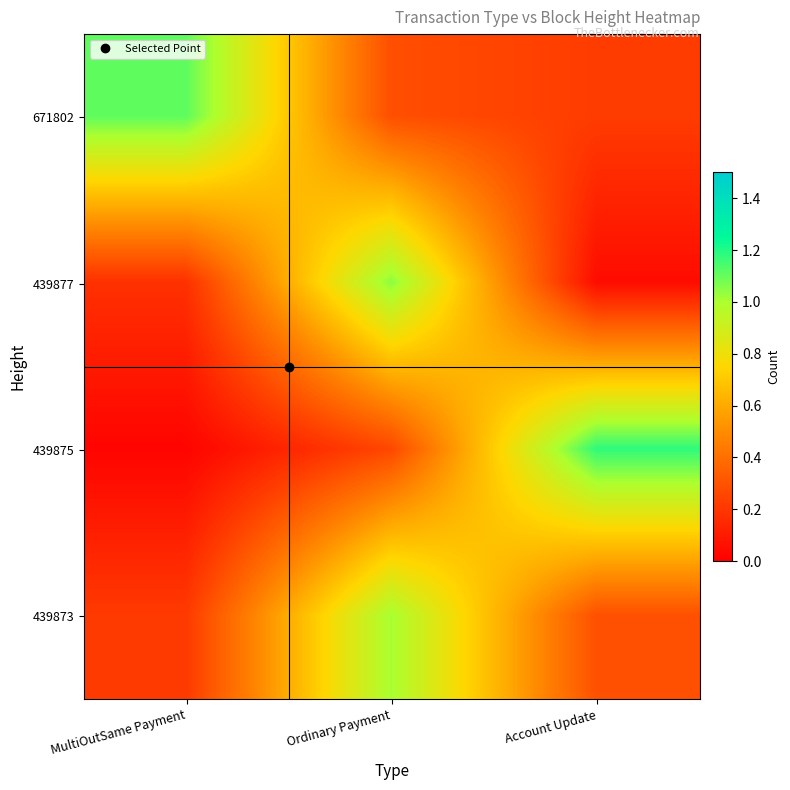

What is the difference between the highest and lowest values at Account Update?

1.1